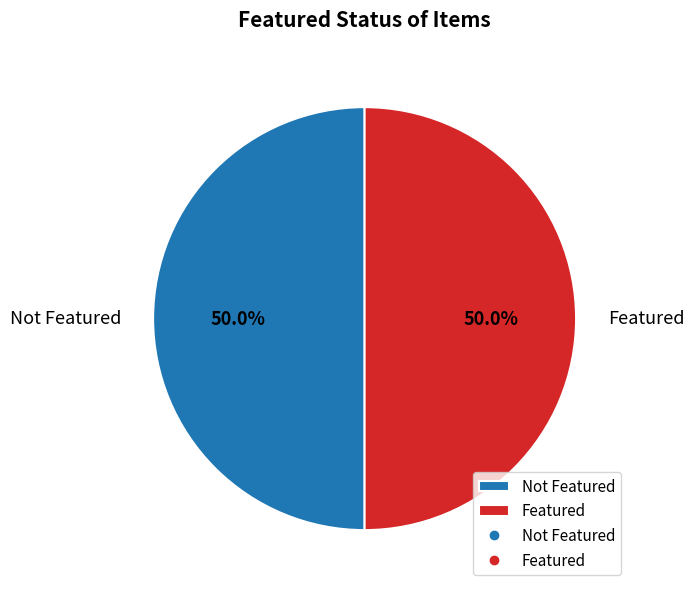

Approximately how many times larger is the value at Featured compared to Not Featured?

1.0